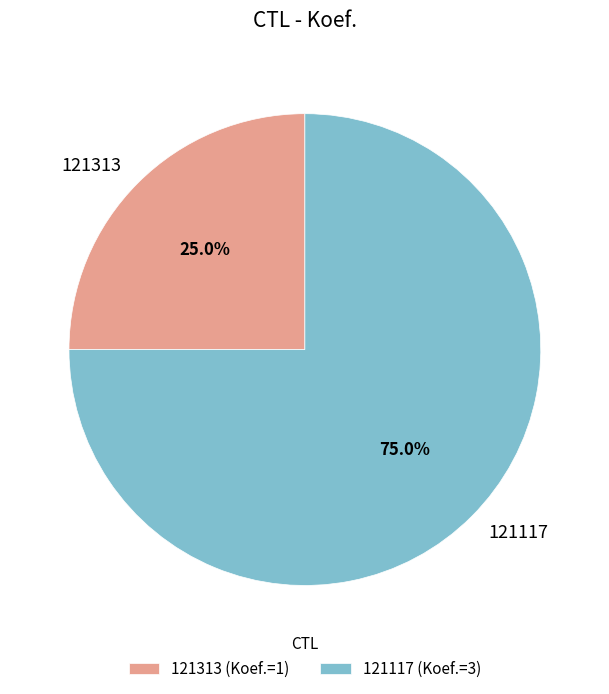

Count the number of slices in the pie.

2